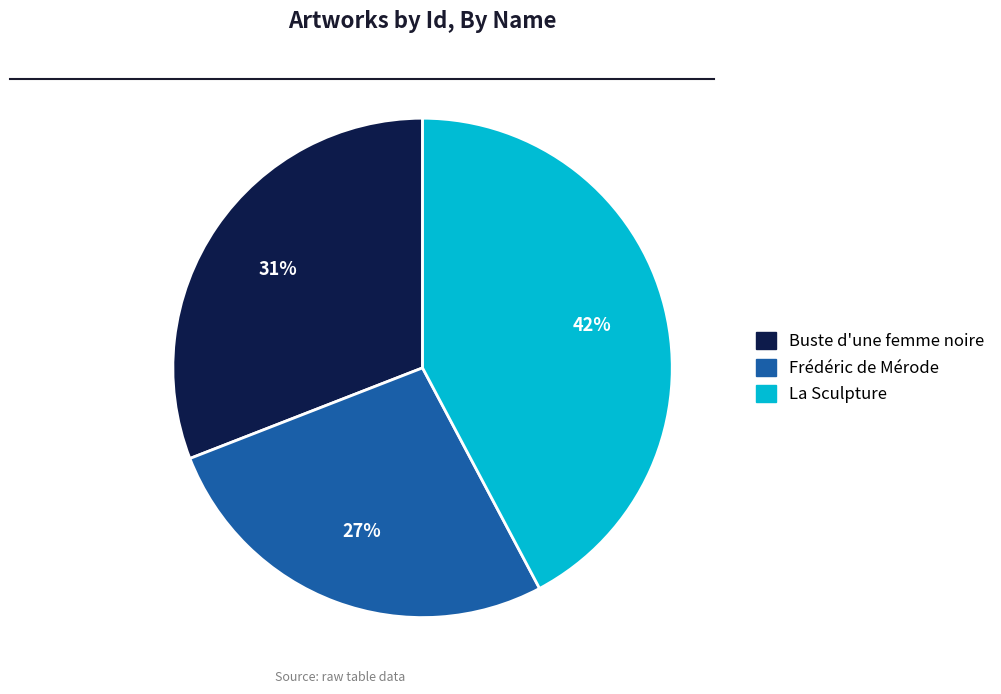

Combined, do La Sculpture and Frédéric de Mérode account for over 50%?

Yes